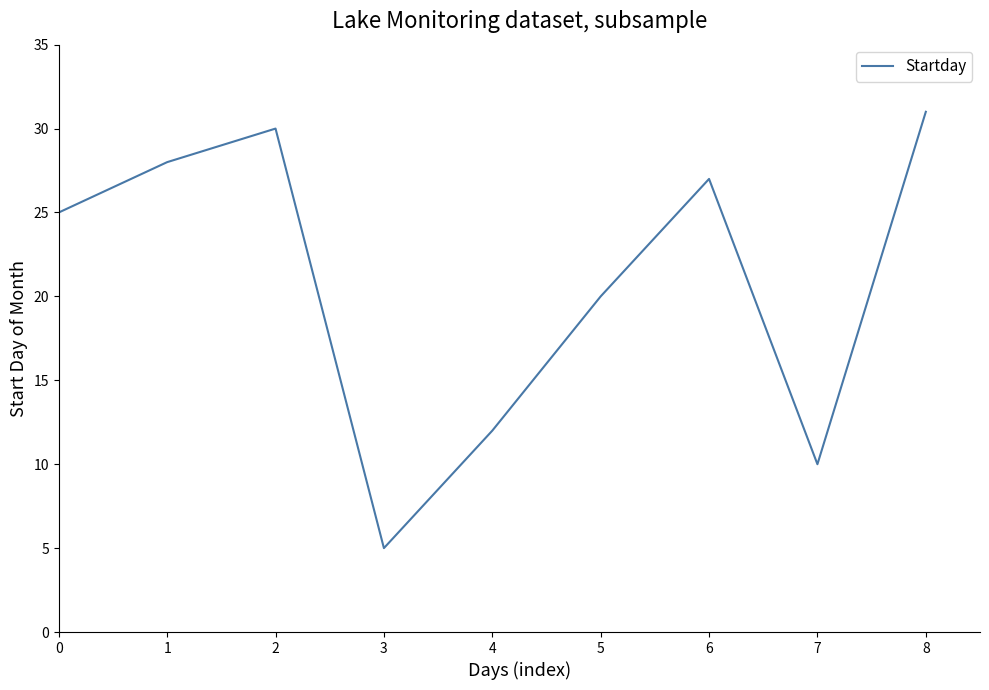

Read the value at 8.

31